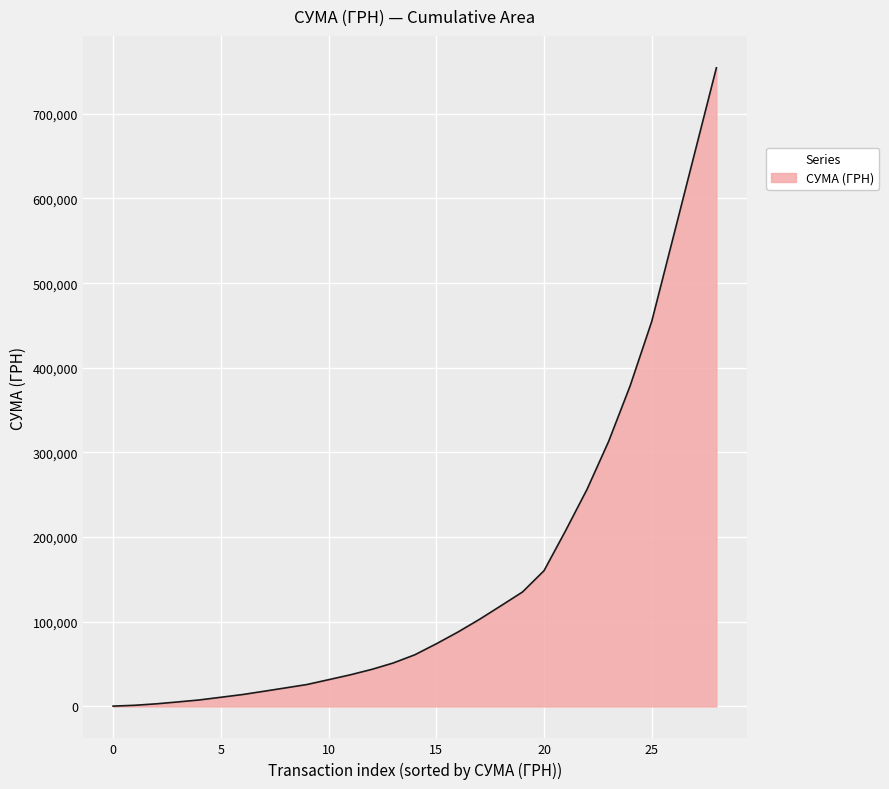

What is the difference between the maximum and minimum values?

753969.8